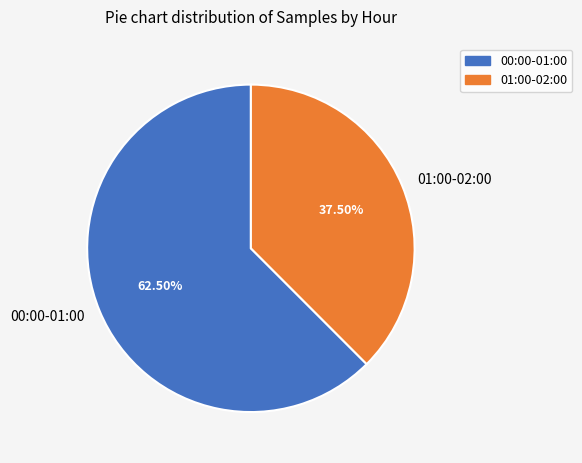

Which category has the smallest portion of the pie?

01:00-02:00